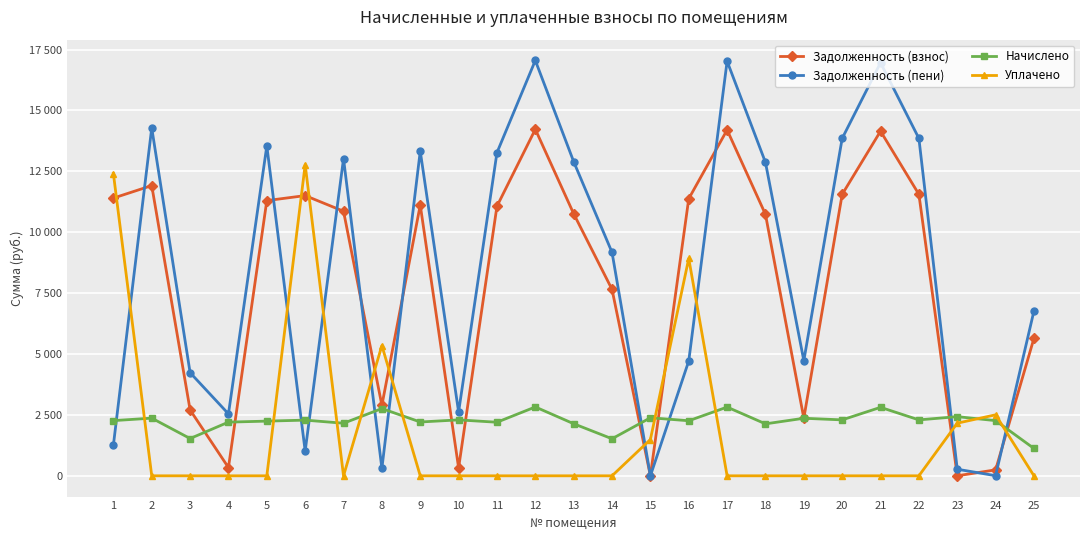

Which series has the largest total across all categories?

Задолженность (пени)